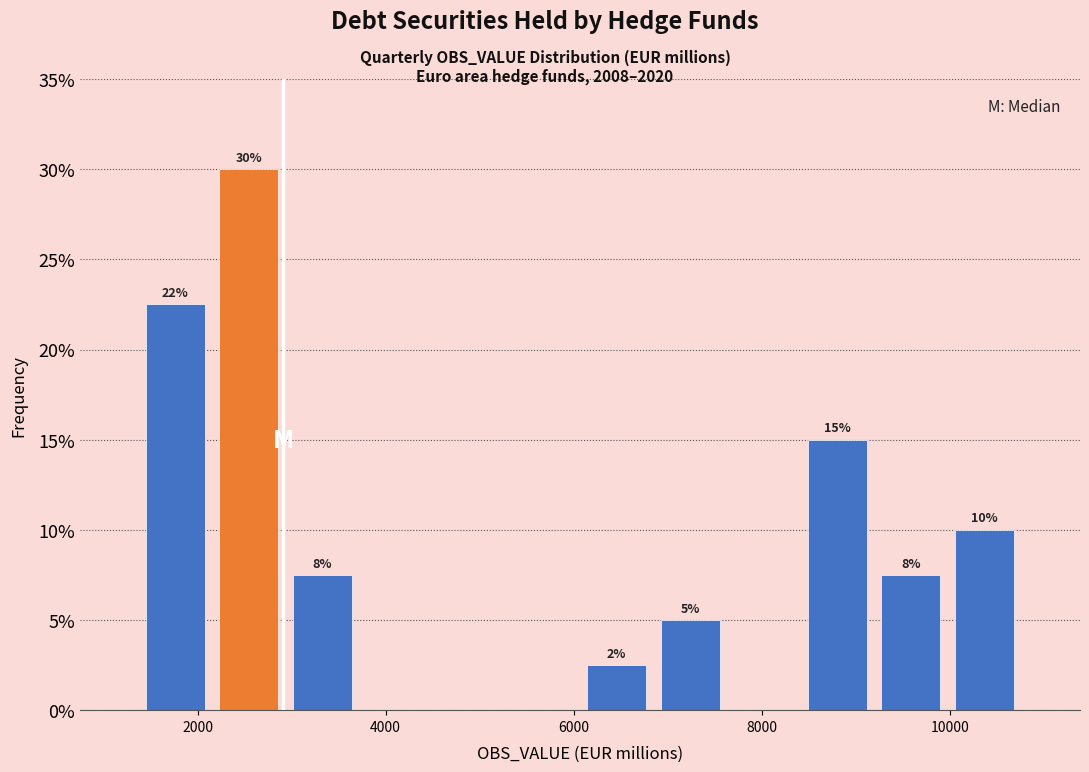

Around what value on the x-axis is the tallest bar? Give the approximate position of its centre, as read against the axis.

2600